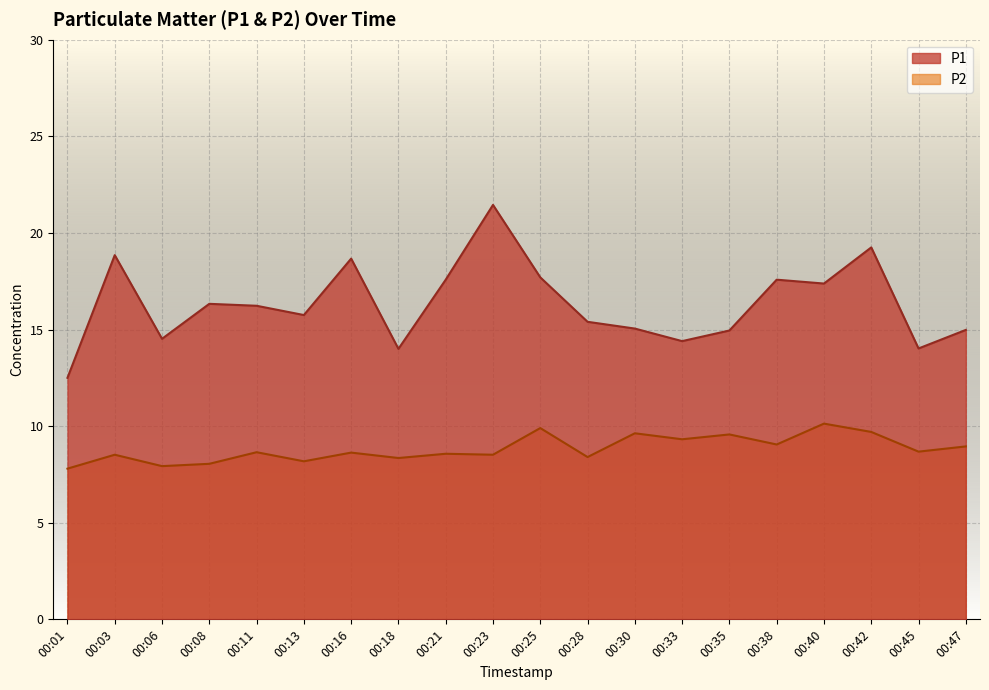

Is the value of P1 at 00:13 greater than the value of P2 at 00:33?

Yes